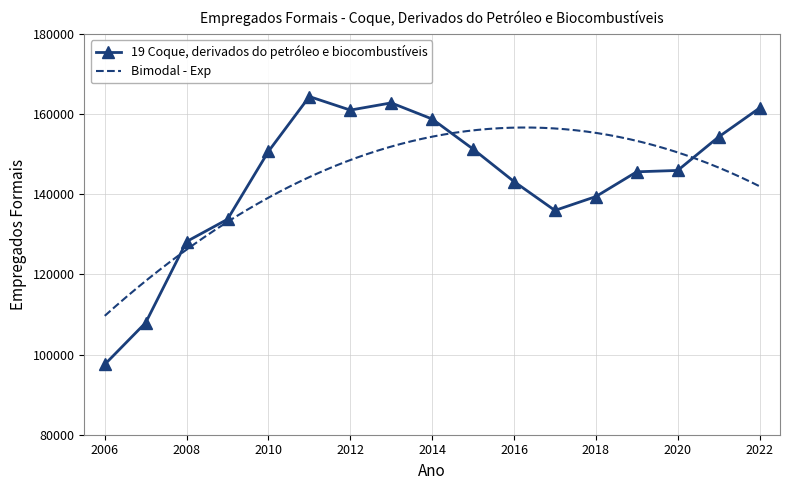

What is the difference between the values at 2018 and 2014?

19351